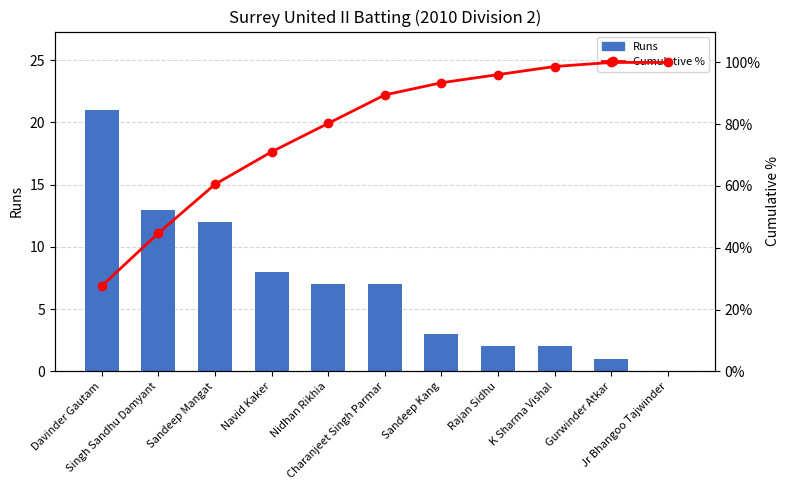

What are all the series names shown in the legend?

Runs, Cumulative %